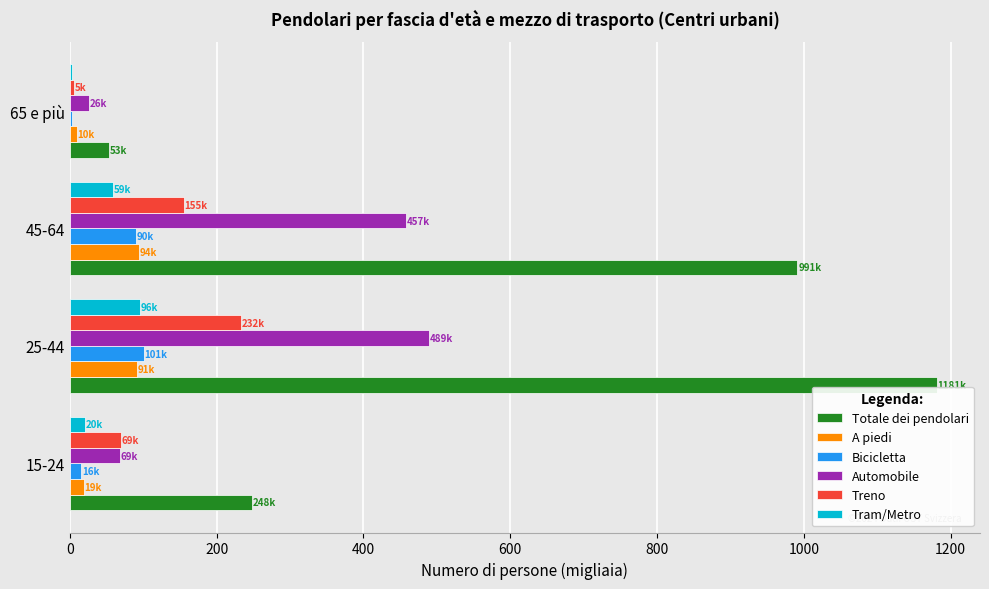

Which series changed the most between 45-64 and 65 e più?

Totale dei pendolari